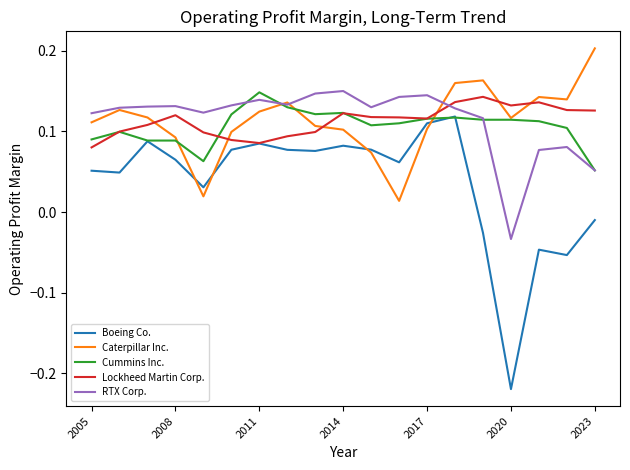

Which series has the largest range (max minus min)?

Boeing Co.